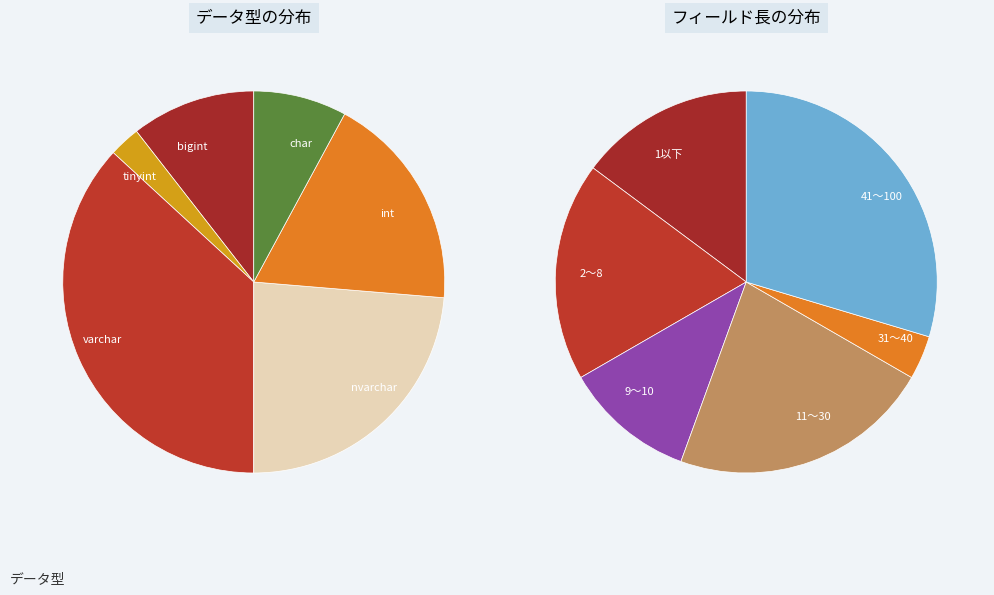

How many slices are in this pie chart?

6